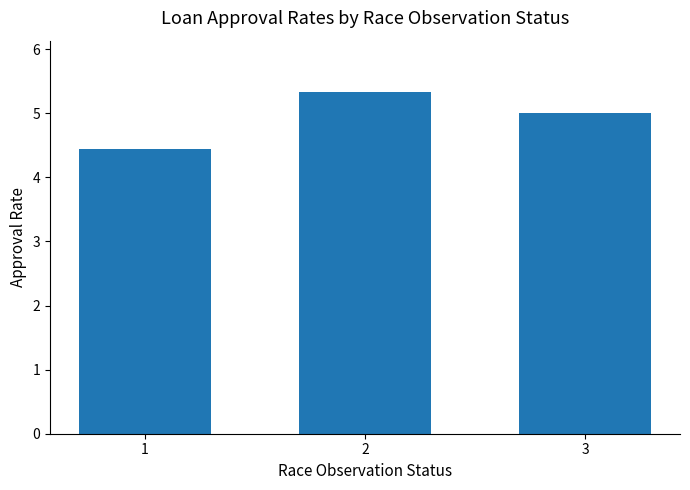

Reading right to left, extract all data points from this chart.

5.0	5.3	4.4